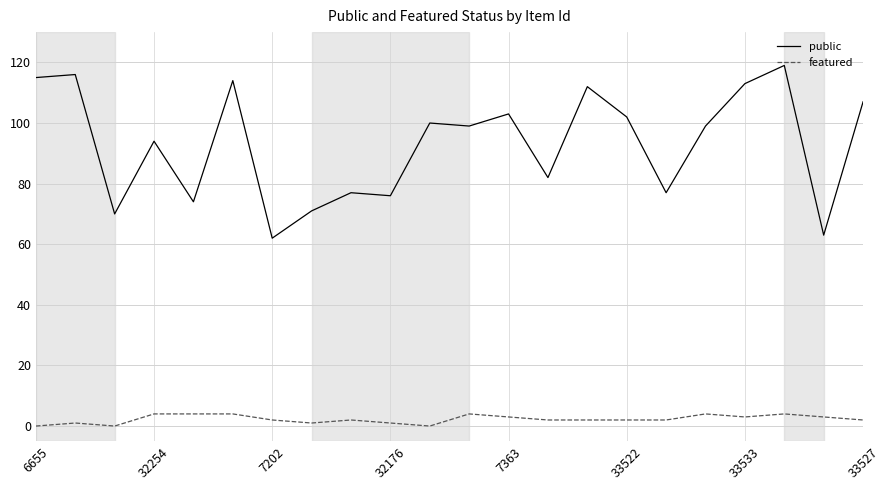

Which series has the widest spread of values?

public